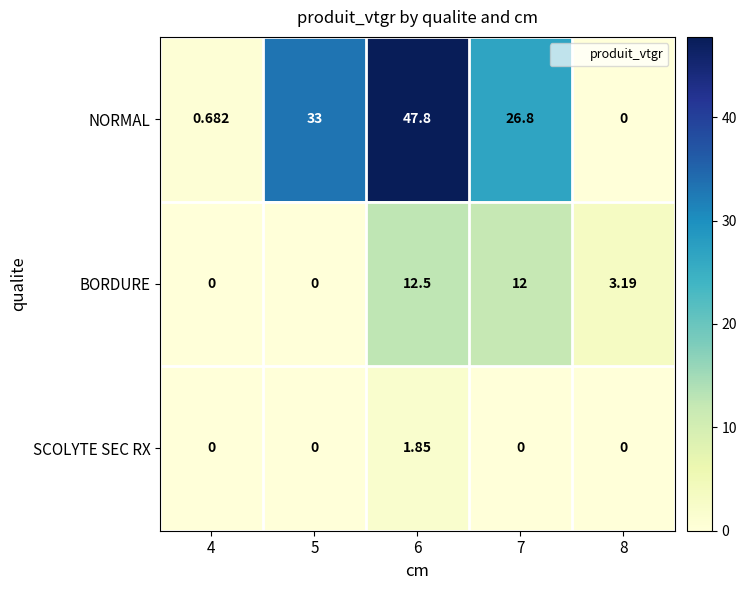

At which category is the sum across all series the highest?

6